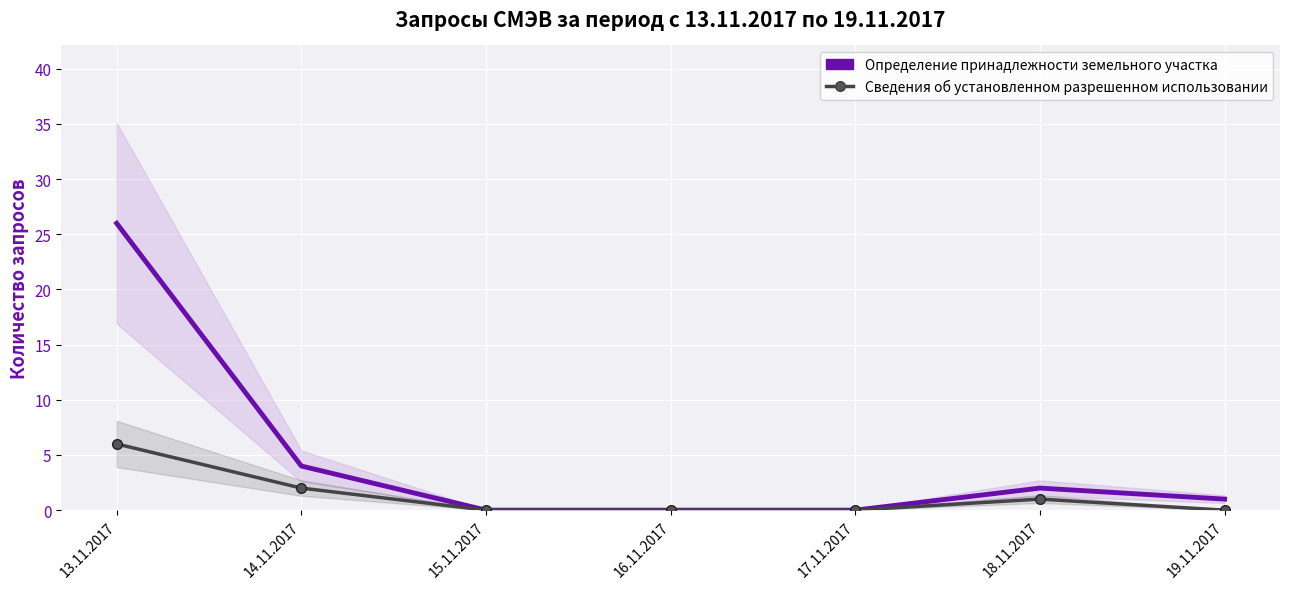

In Определение принадлежности земельного участка, how many points are higher than both neighbors (excluding endpoints)?

1